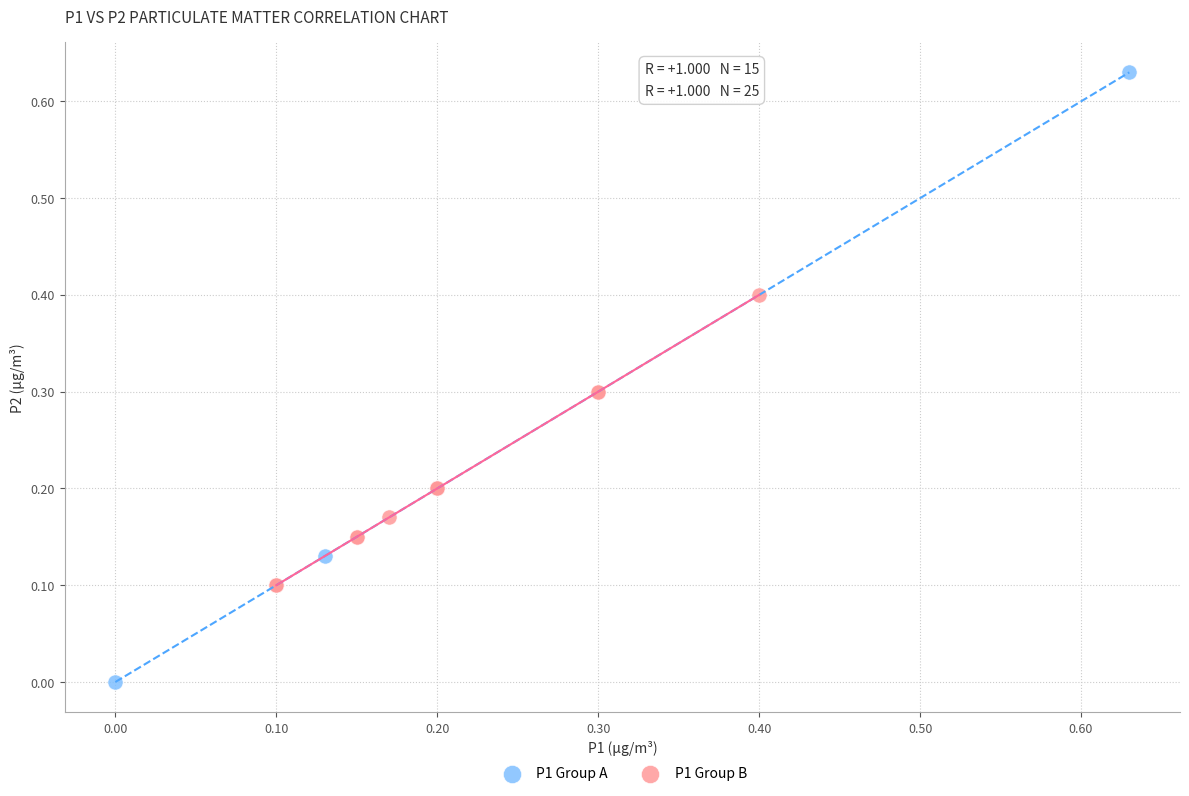

Which series has the widest spread of Y values?

P1 Group A